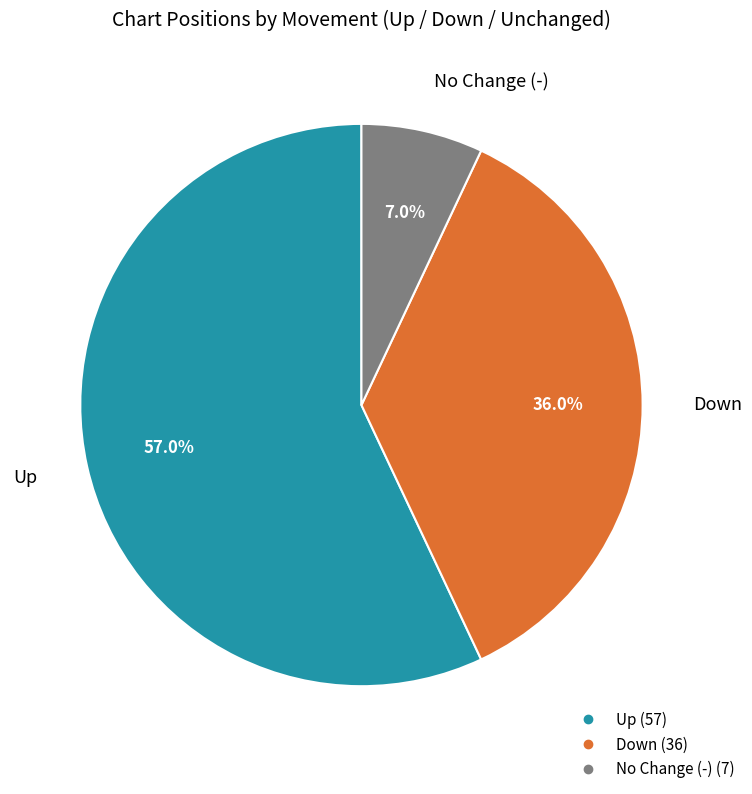

Count the number of slices in the pie.

3